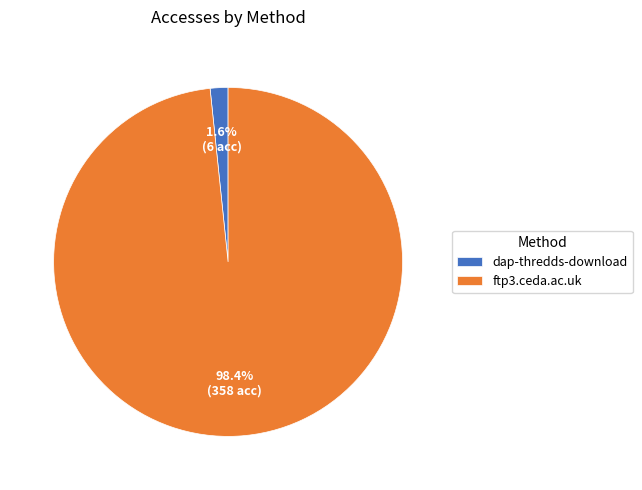

Is it true that ftp3.ceda.ac.uk is 98% of the pie?

True